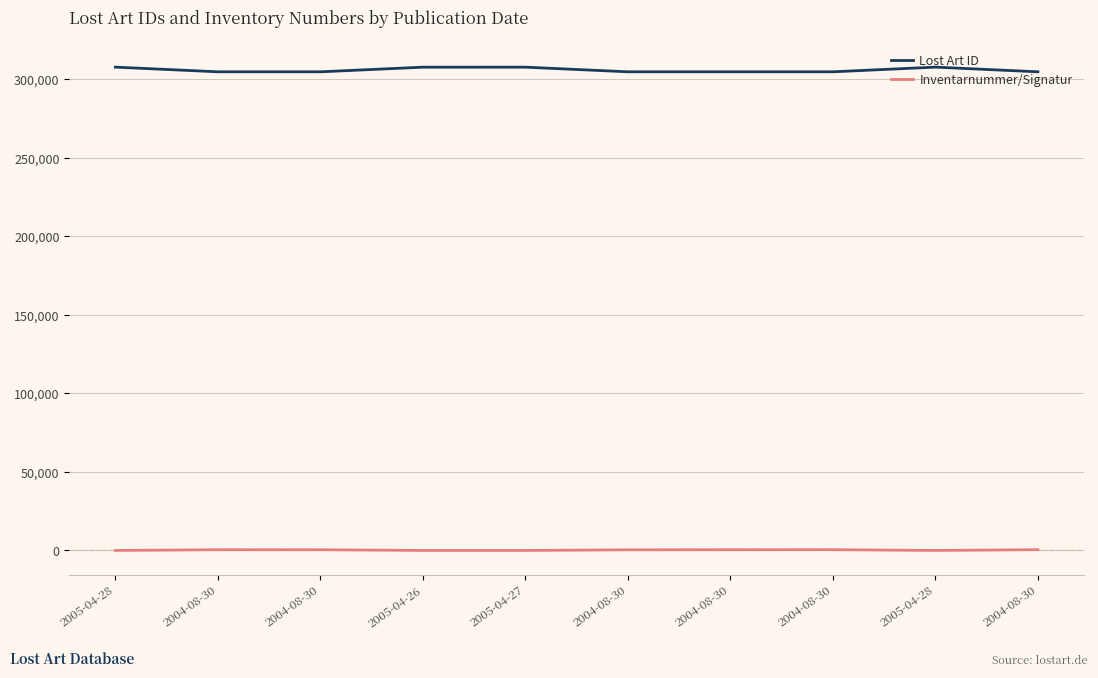

At which category does Inventarnummer/Signatur reach its first local peak?

2004-08-30